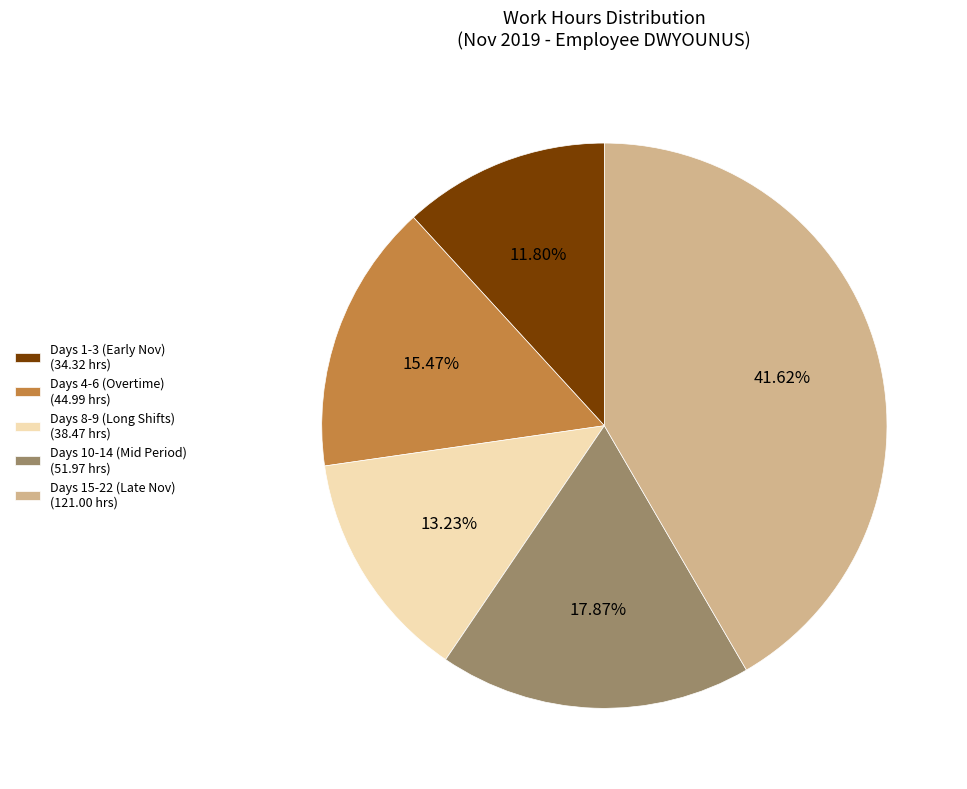

Does any single category account for the majority?

No